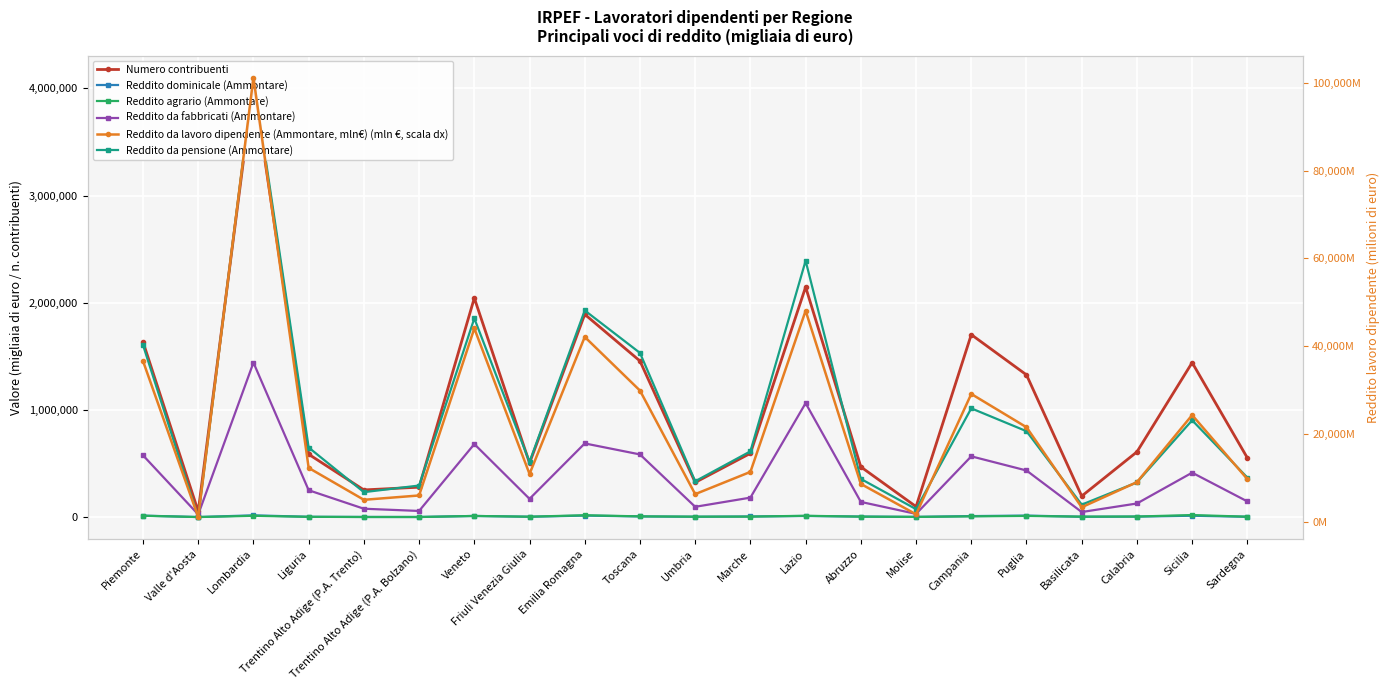

True or false: Numero contribuenti and Reddito da fabbricati (Ammontare) intersect in this chart.

False